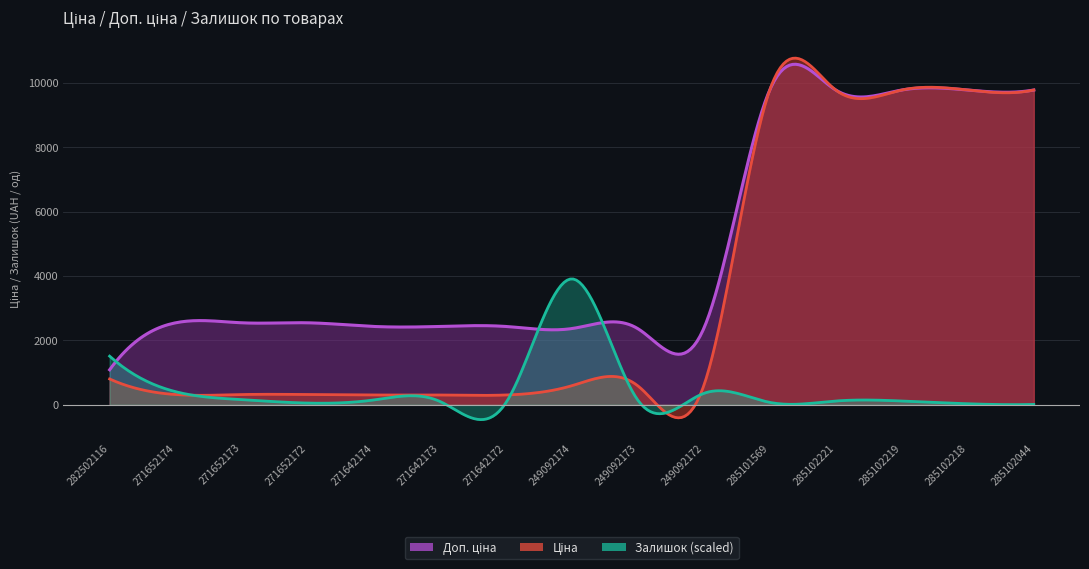

What is the value of the Доп. ціна point at the 7th from the left?

2432.8